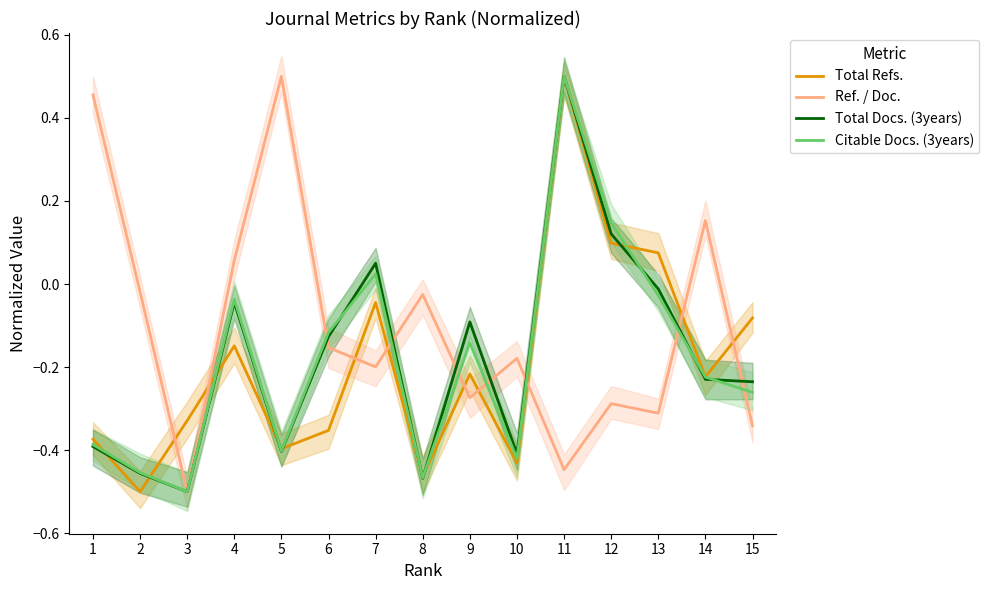

Reading left to right, what are all the values shown in this chart?

Total Refs.: 1=-0.4	2=-0.5	3=-0.3	4=-0.1	5=-0.4	6=-0.4	7=-0.0	8=-0.5	9=-0.2	10=-0.4	11=0.5	12=0.1	13=0.1	14=-0.2	15=-0.1
Ref. / Doc.: 1=0.5	2=-0.0	3=-0.5	4=0.1	5=0.5	6=-0.2	7=-0.2	8=-0.0	9=-0.3	10=-0.2	11=-0.4	12=-0.3	13=-0.3	14=0.2	15=-0.3
Total Docs. (3years): 1=-0.4	2=-0.5	3=-0.5	4=-0.0	5=-0.4	6=-0.1	7=0.1	8=-0.5	9=-0.1	10=-0.4	11=0.5	12=0.1	13=-0.0	14=-0.2	15=-0.2
Citable Docs. (3years): 1=-0.4	2=-0.5	3=-0.5	4=-0.0	5=-0.4	6=-0.1	7=0.0	8=-0.5	9=-0.1	10=-0.4	11=0.5	12=0.1	13=-0.0	14=-0.2	15=-0.3